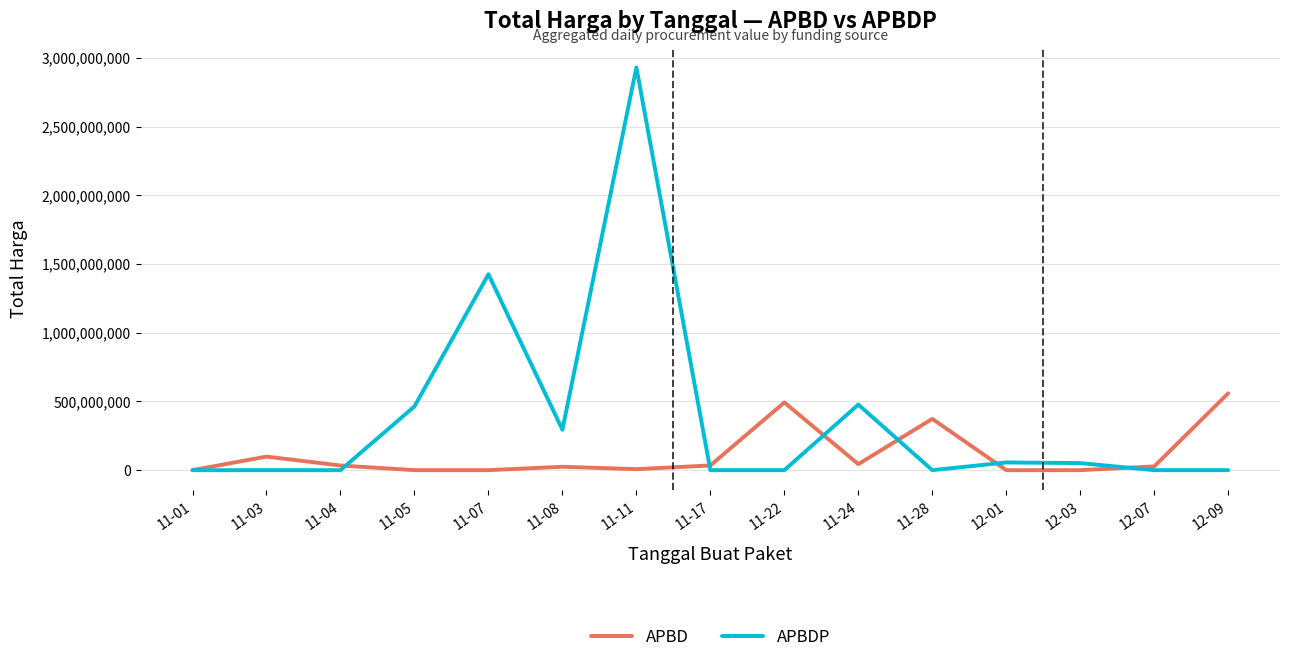

What is the maximum value for APBDP?

2931562000